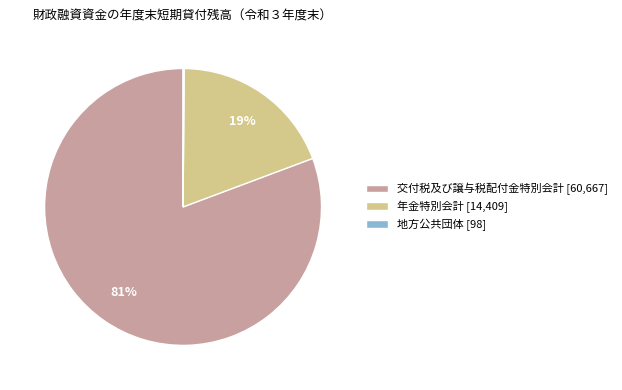

What percentage is the 年金特別会計 slice, to the nearest percent?

19%